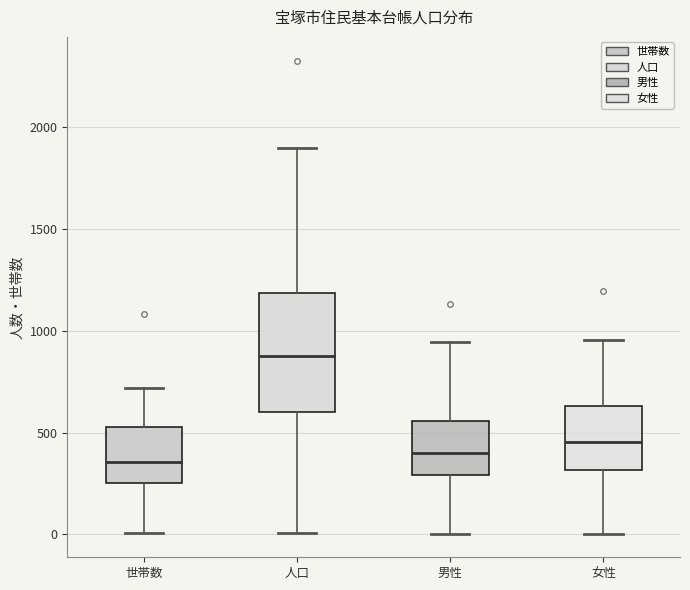

Reading left to right, transcribe this box plot: for each box, give where its median line is, the range the box spans, and where its two whiskers end, as read against the y-axis. The values are not printed on the chart, so give them approximately, as read against the axis.

世帯数: median 350, box 250 to 550, whiskers 0 to 700
人口: median 900, box 600 to 1200, whiskers 0 to 1900
男性: median 400, box 300 to 550, whiskers 0 to 950
女性: median 450, box 300 to 650, whiskers 0 to 950